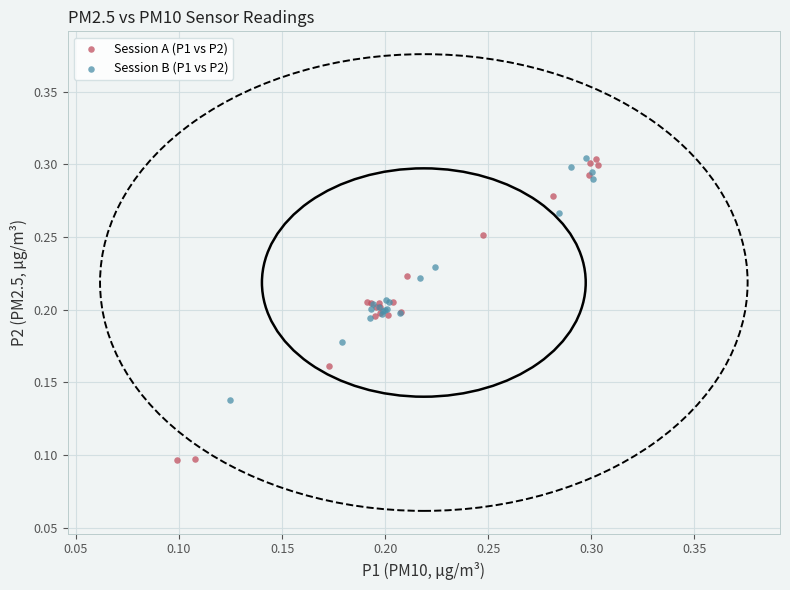

Which series has the largest Y range (max minus min)?

Session A (P1 vs P2)